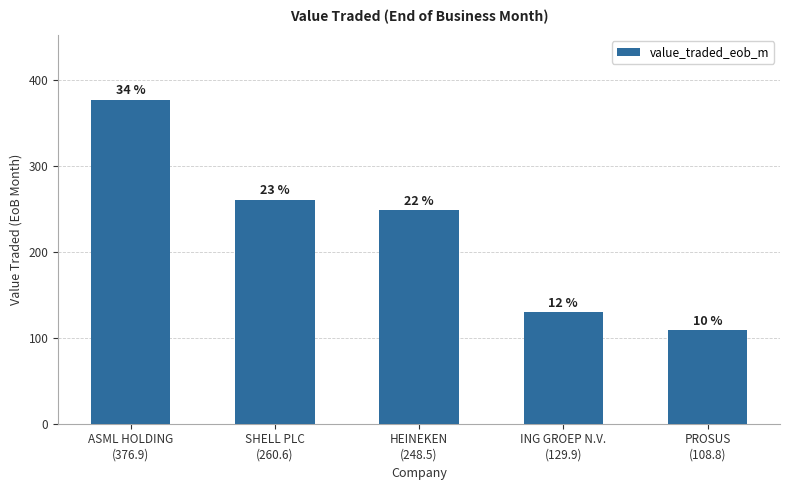

Reading right to left, extract all data points from this chart.

PROSUS
(108.8)=108.8	ING GROEP N.V.
(129.9)=129.9	HEINEKEN
(248.5)=248.5	SHELL PLC
(260.6)=260.6	ASML HOLDING
(376.9)=376.9